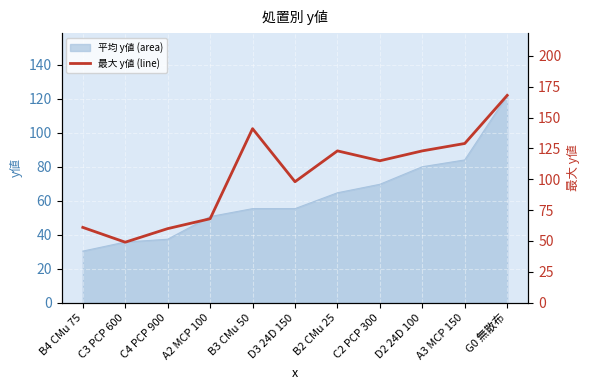

What is the label of the 9th point from the right?

C4 PCP 900